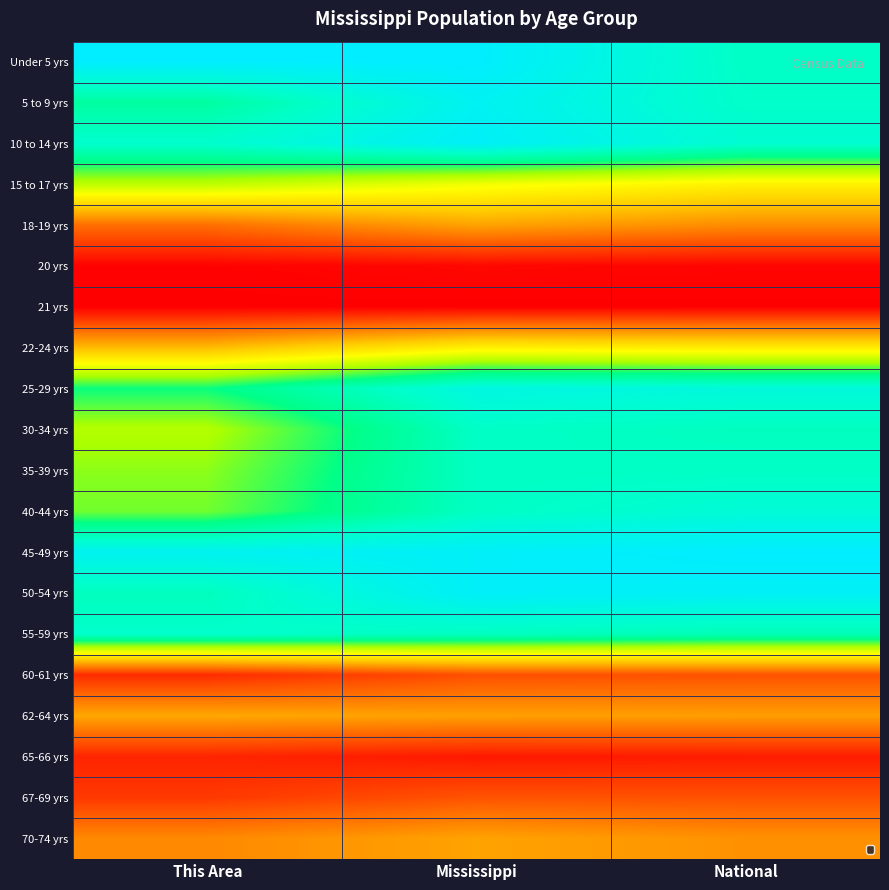

How many series are shown in this chart?

20